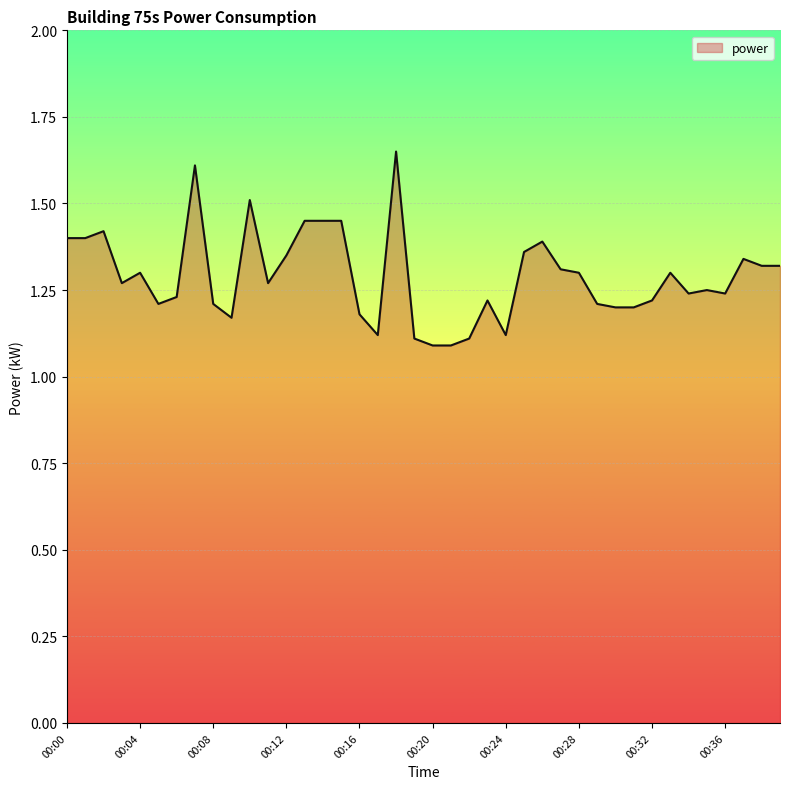

Does the chart display data point markers on the line(s)?

No